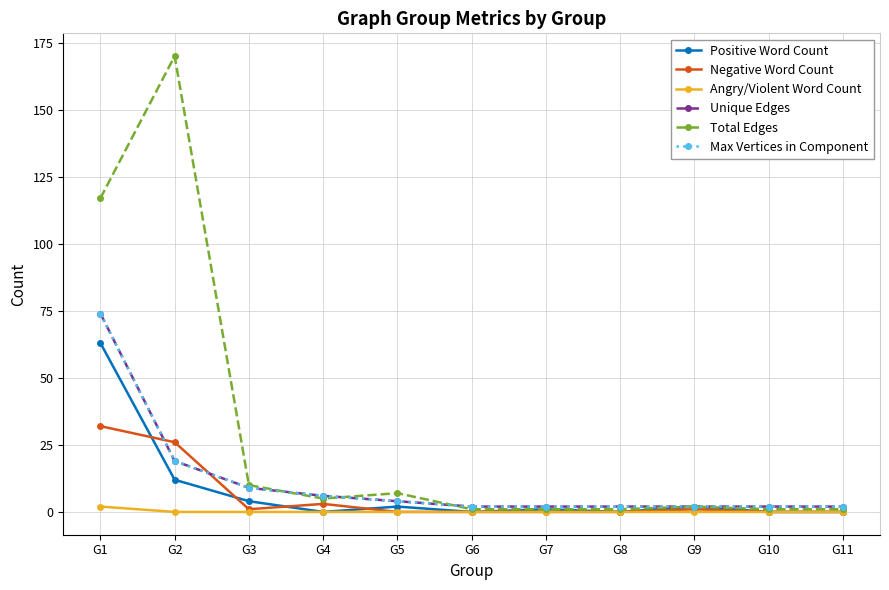

Is this an area chart (filled region under the line)?

No